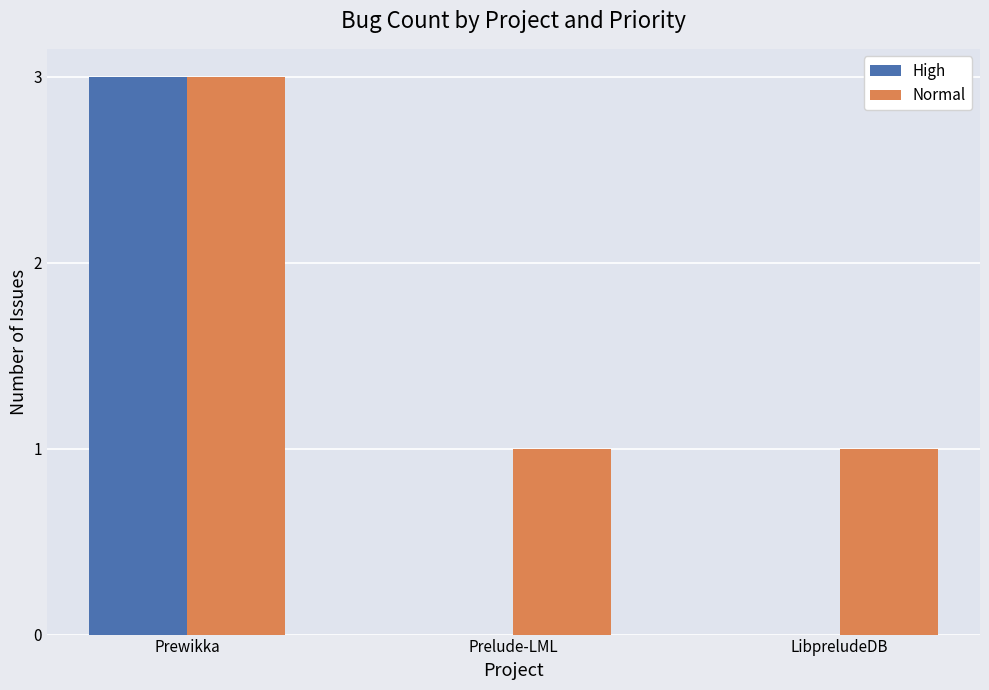

What is the greatest value displayed?

3